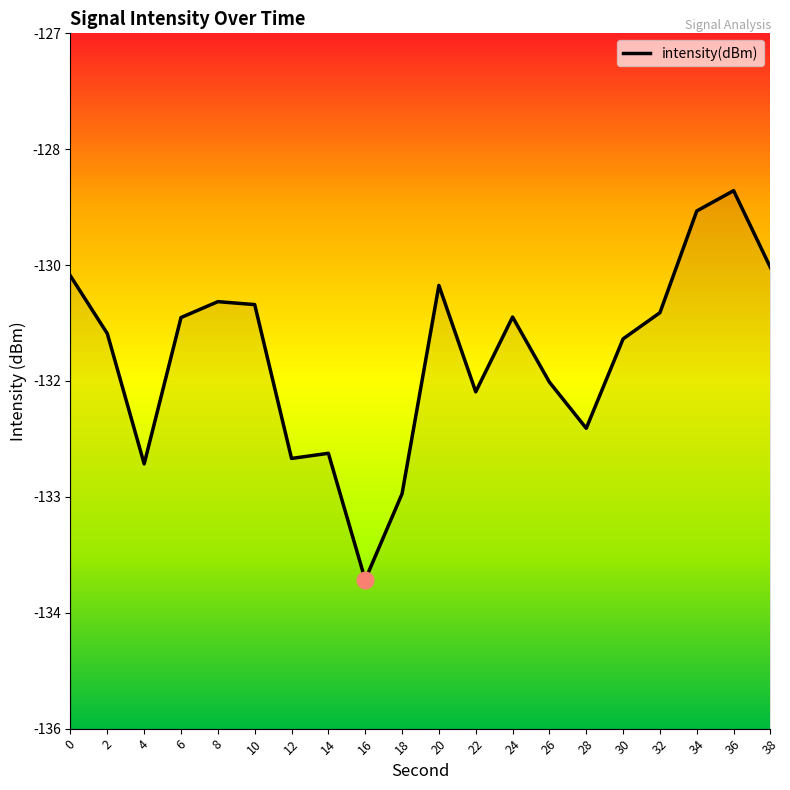

Rank the categories by value from lowest to highest.

16, 18, 4, 12, 14, 28, 22, 26, 30, 2, 6, 24, 32, 10, 8, 20, 0, 38, 34, 36